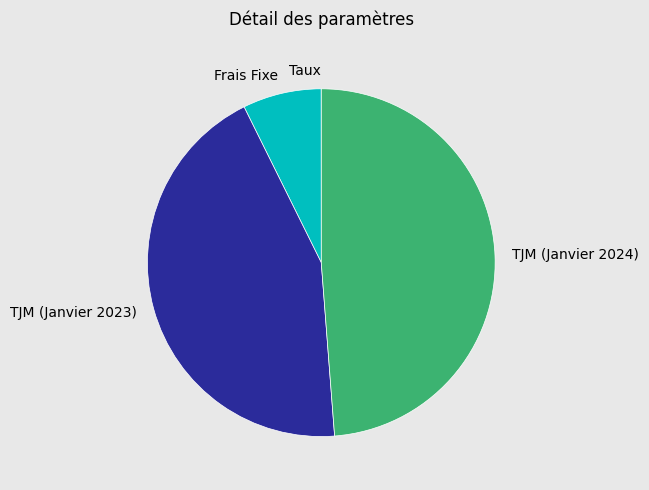

Is it true that TJM (Janvier 2024) is 63% of the pie?

False